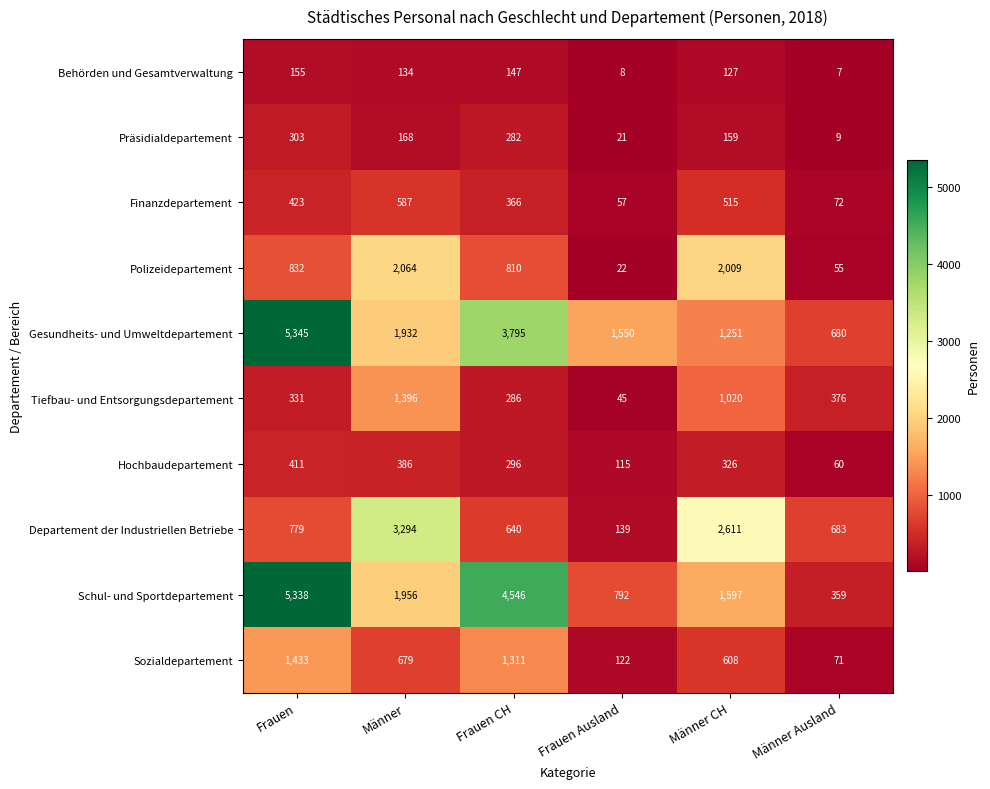

What is the difference between the maximum and minimum values in the Departement der Industriellen Betriebe series?

3155